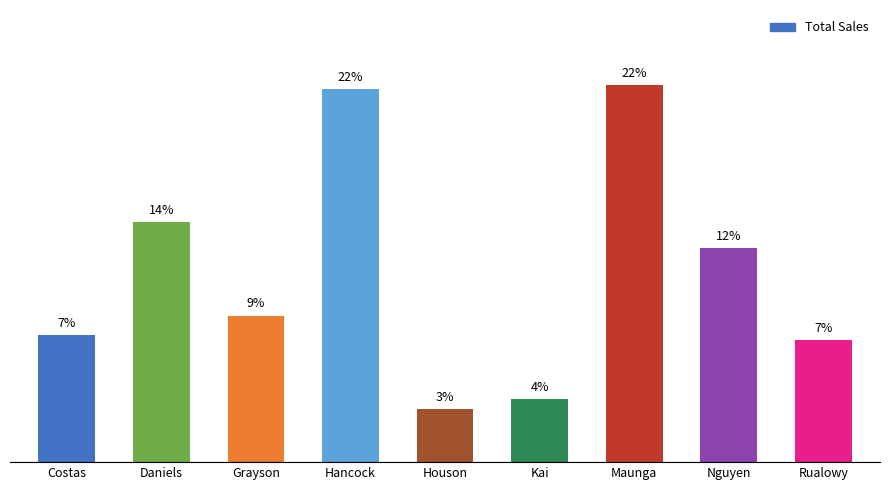

What is the change in value from Grayson to Hancock?

+13.2